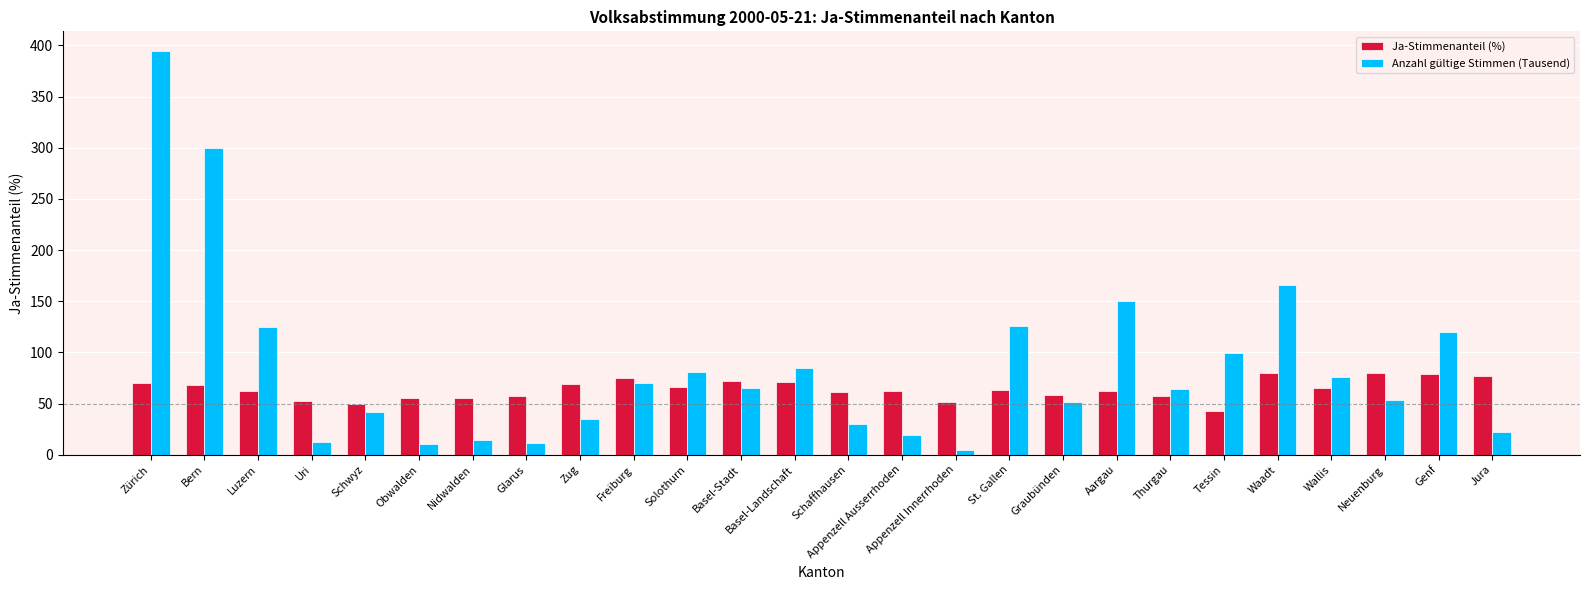

At which label does Anzahl gültige Stimmen (Tausend) reach its minimum?

Appenzell Innerrhoden